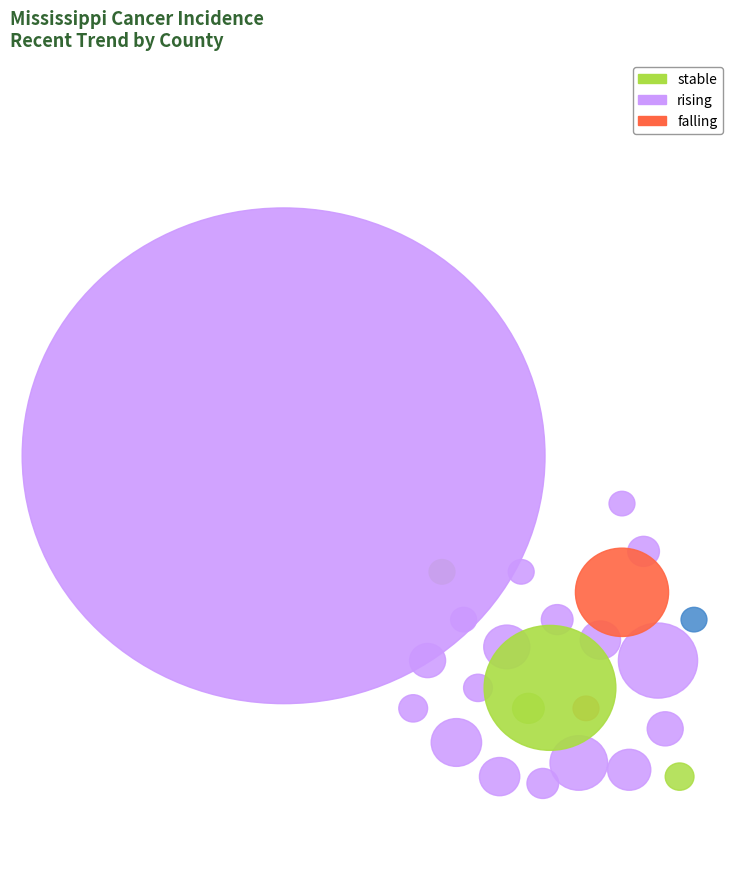

The falling slice represents 17% of the pie. True or false?

False